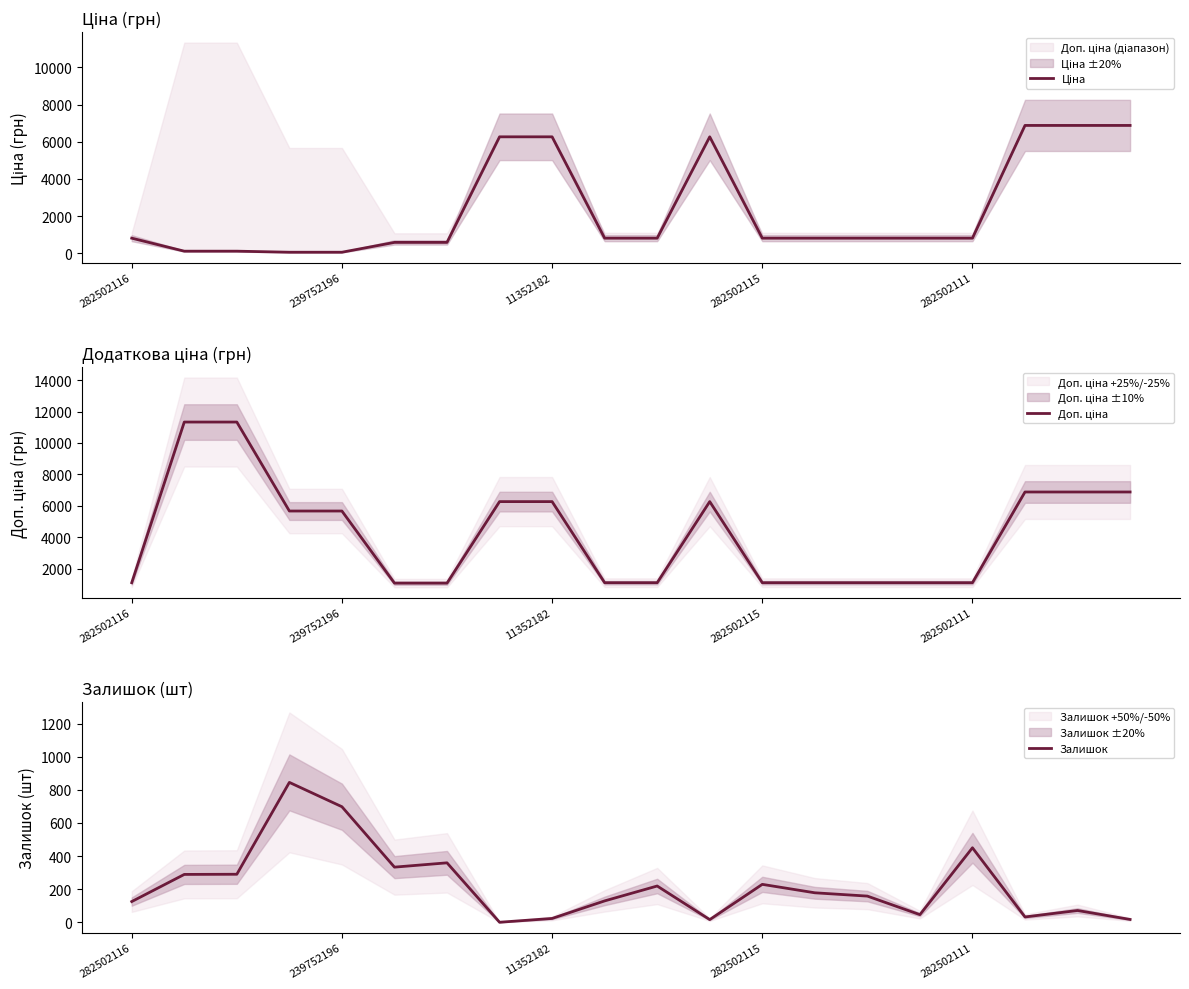

The value of Залишок at 282502115 is 390. True or false?

False